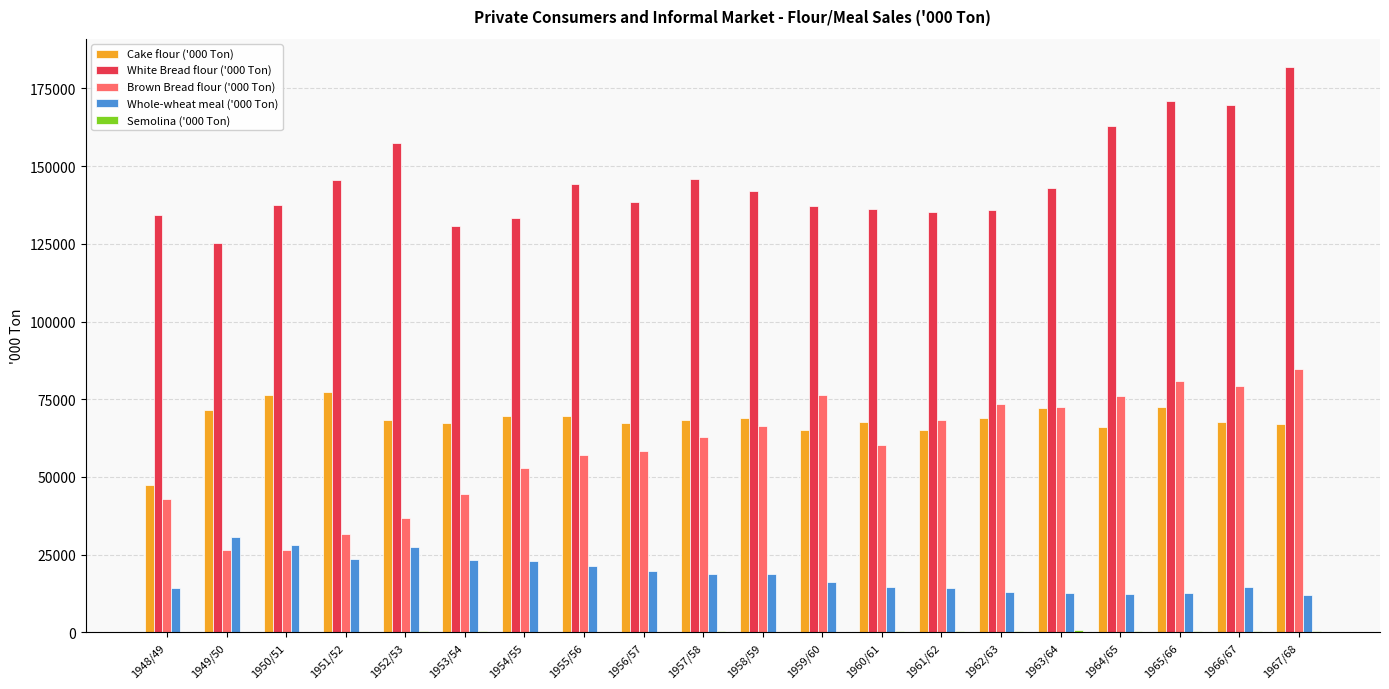

What is the sum of all Cake flour ('000 Ton) values?

1364537.0